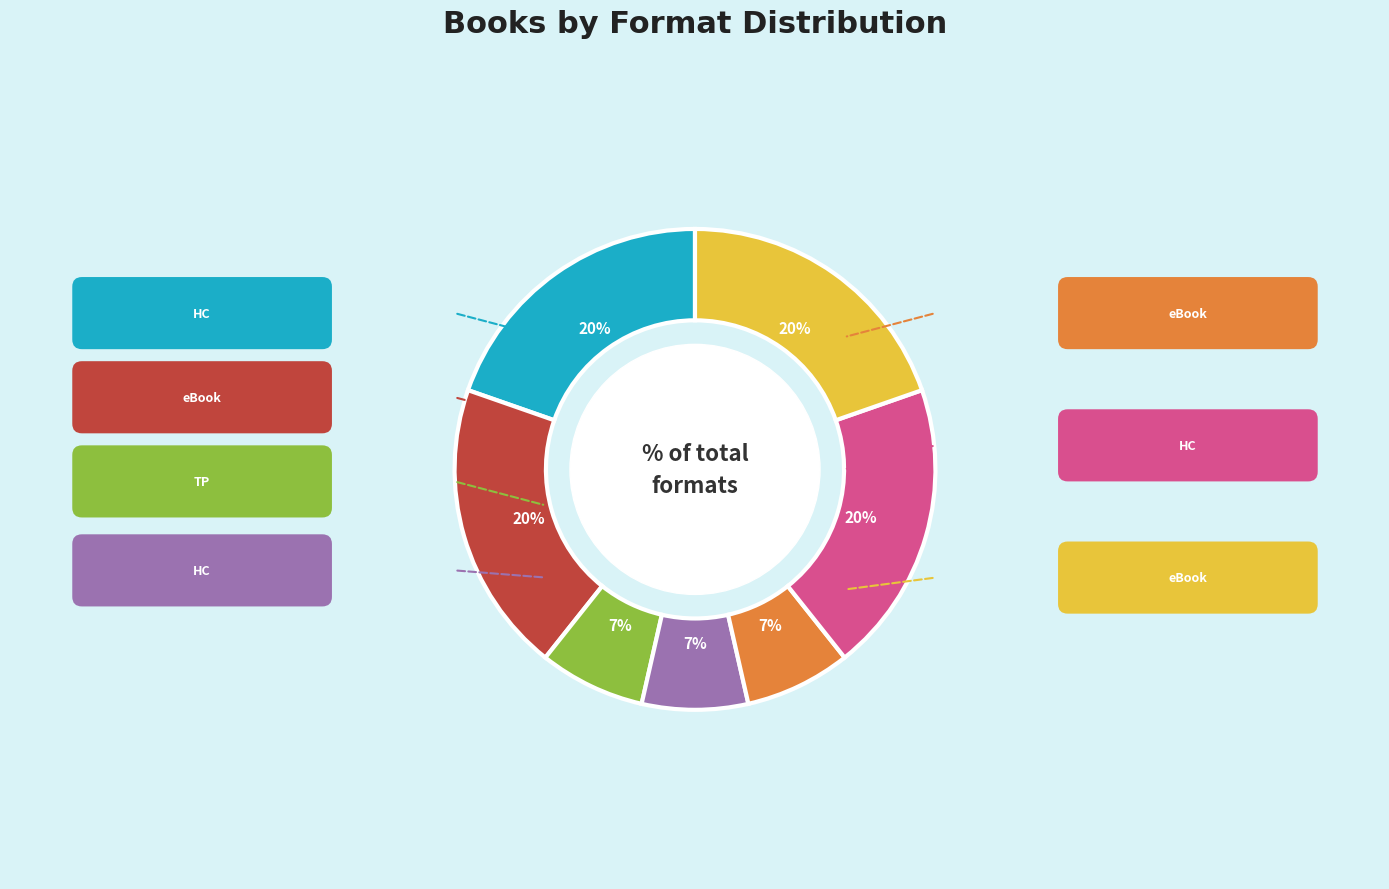

Does any single category account for the majority?

No